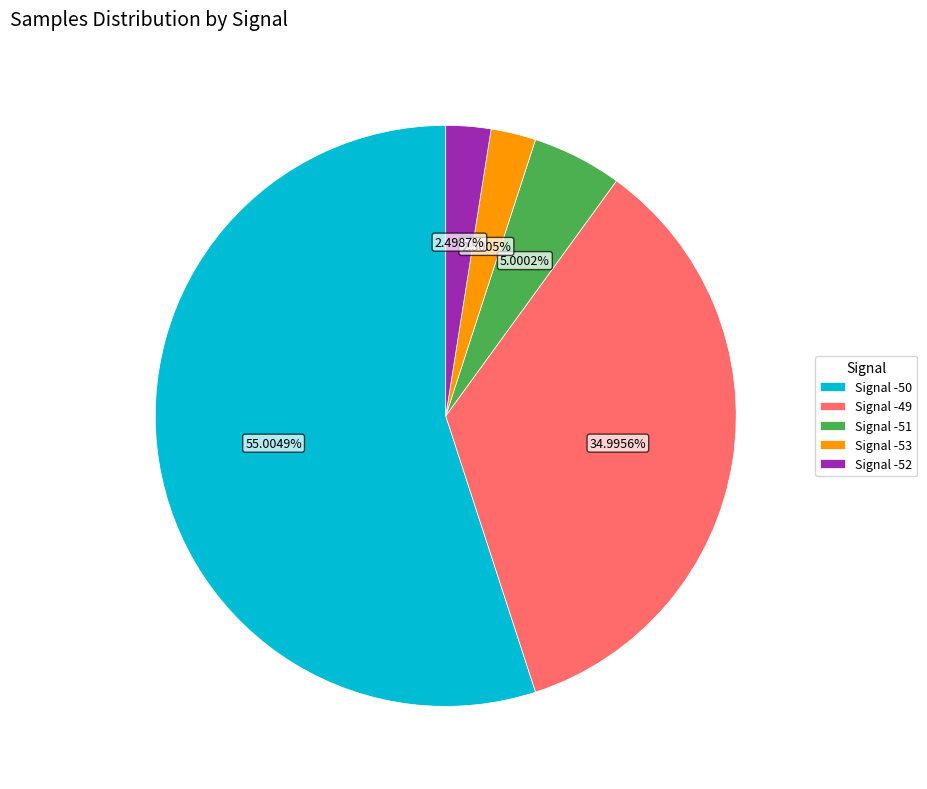

Count the number of slices in the pie.

5